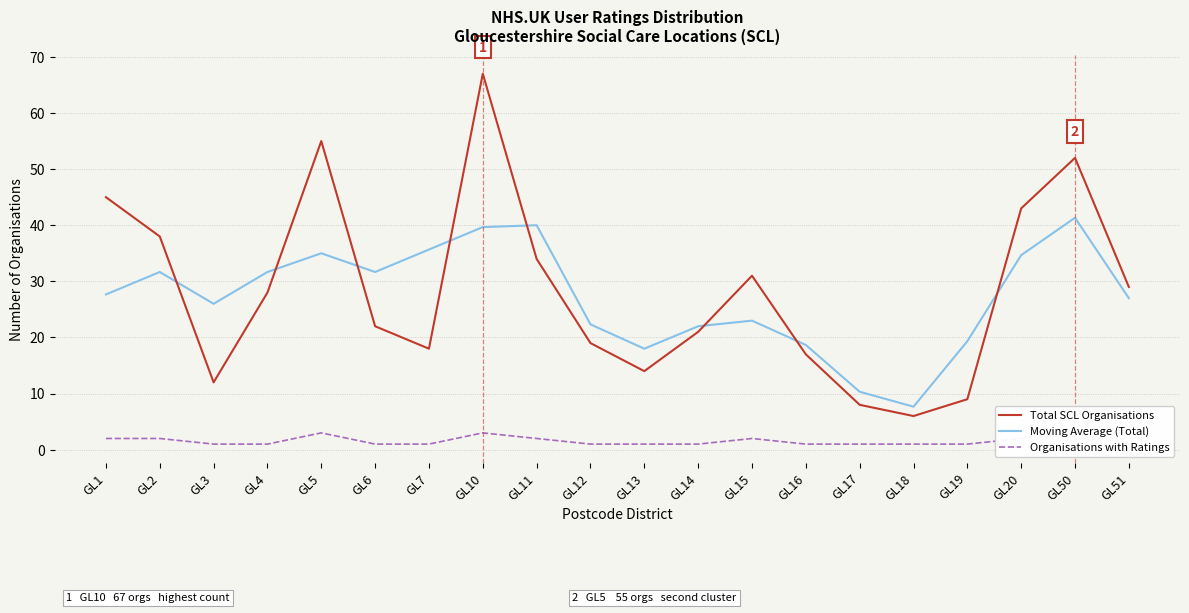

What is the value of the Organisations with Ratings point at the 5th from the left?

3.0